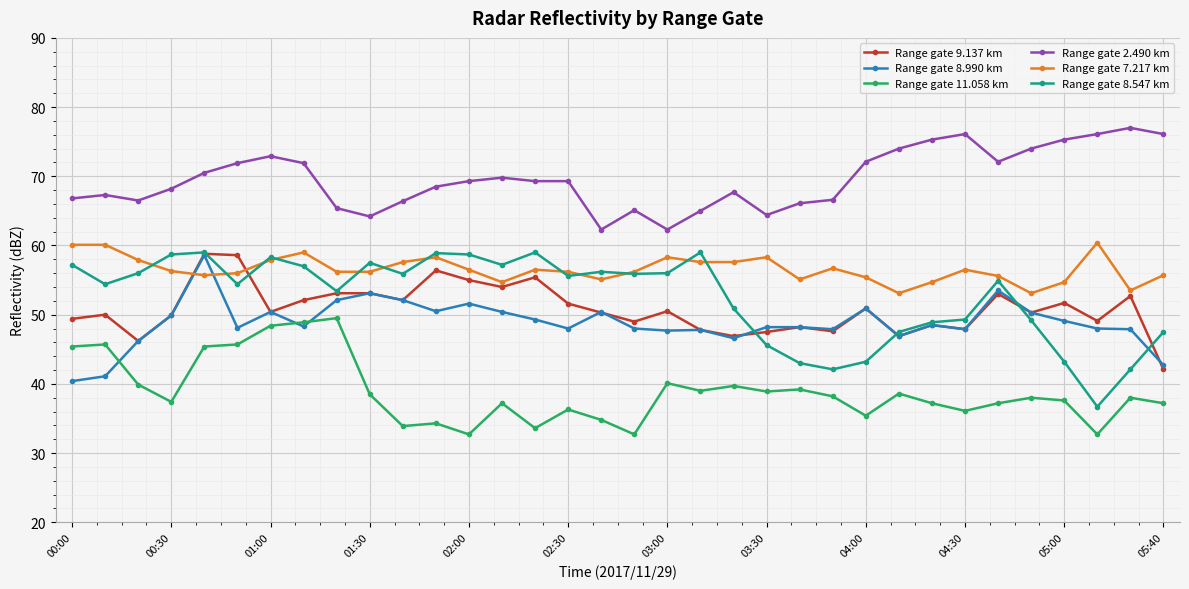

True or false: Range gate 9.137 km and Range gate 2.490 km intersect in this chart.

False